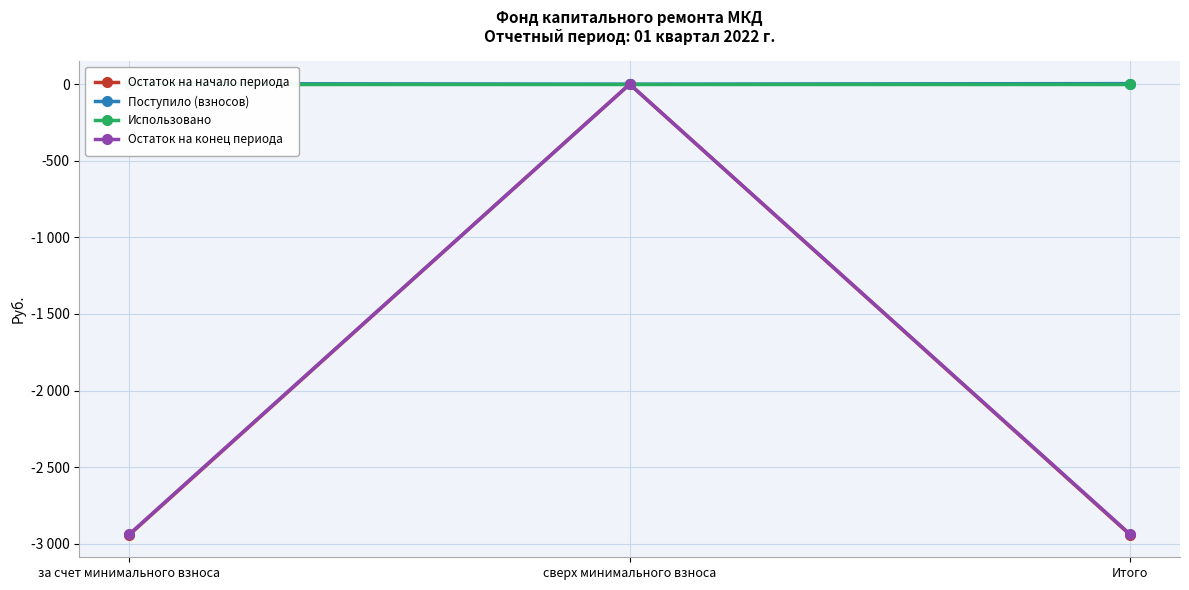

List the series in order of their peak value, lowest first.

Остаток на начало периода, Использовано, Остаток на конец периода, Поступило (взносов)